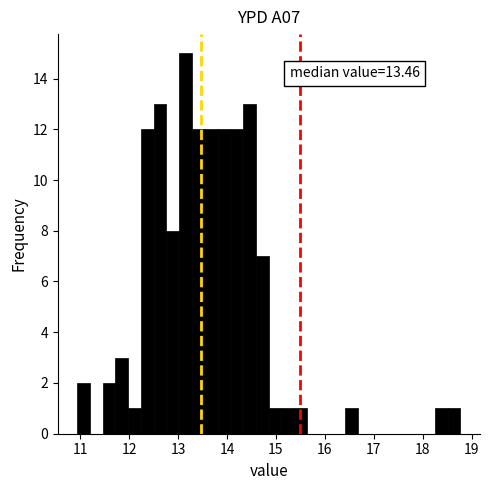

Read against the x-axis, roughly where is the centre of the tallest bar?

13.2